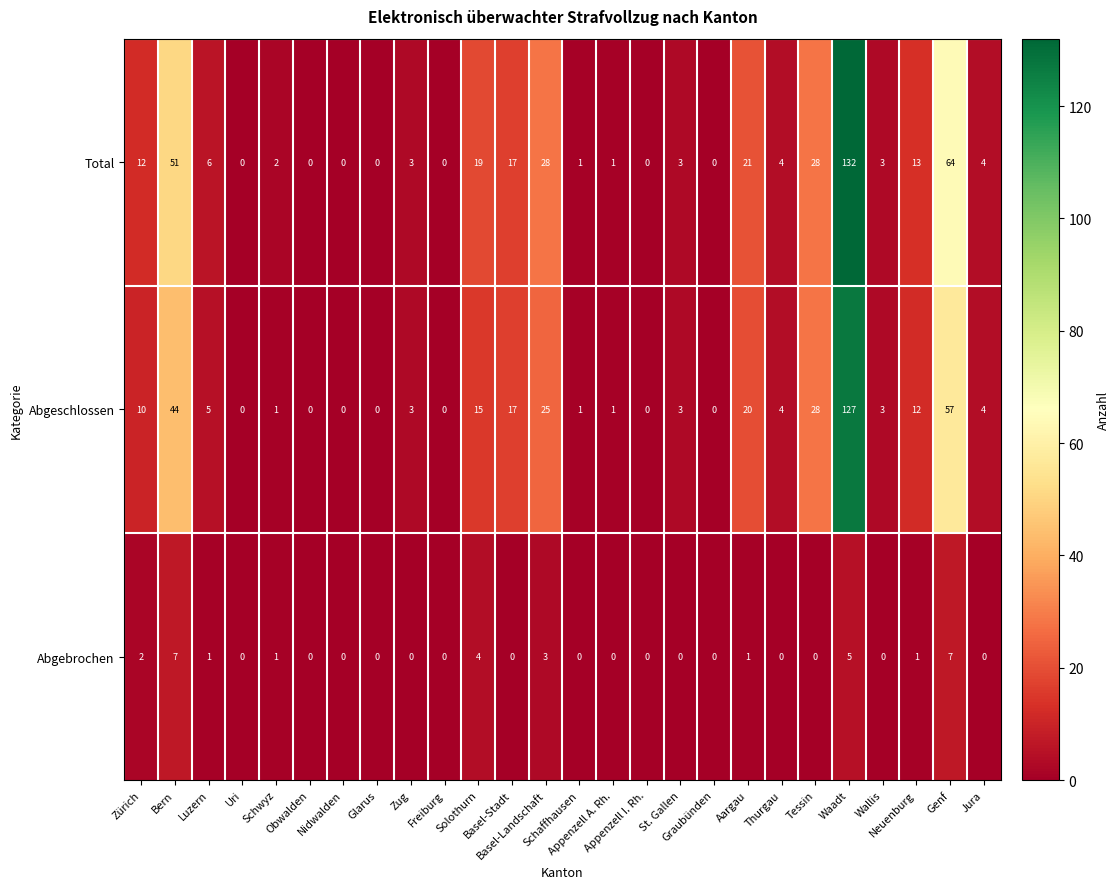

How many data points in Abgebrochen are above 0?

10